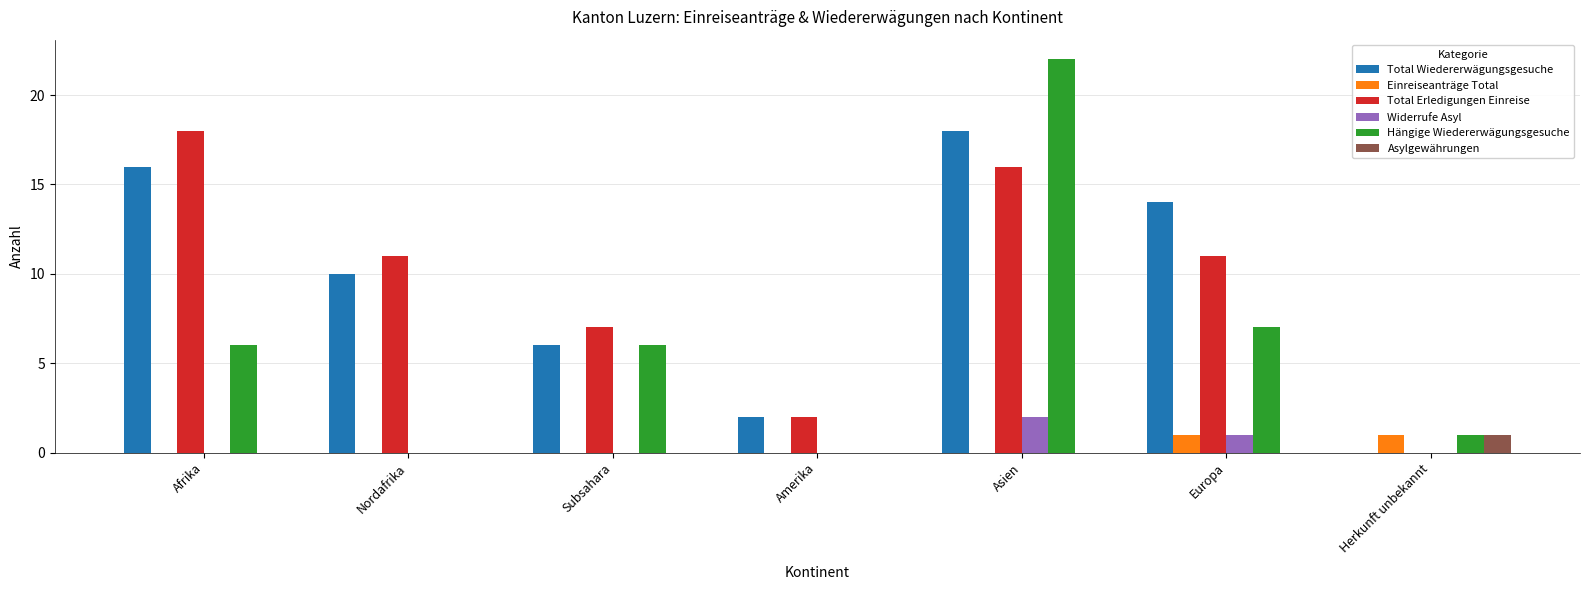

What is the maximum value shown in the chart?

22